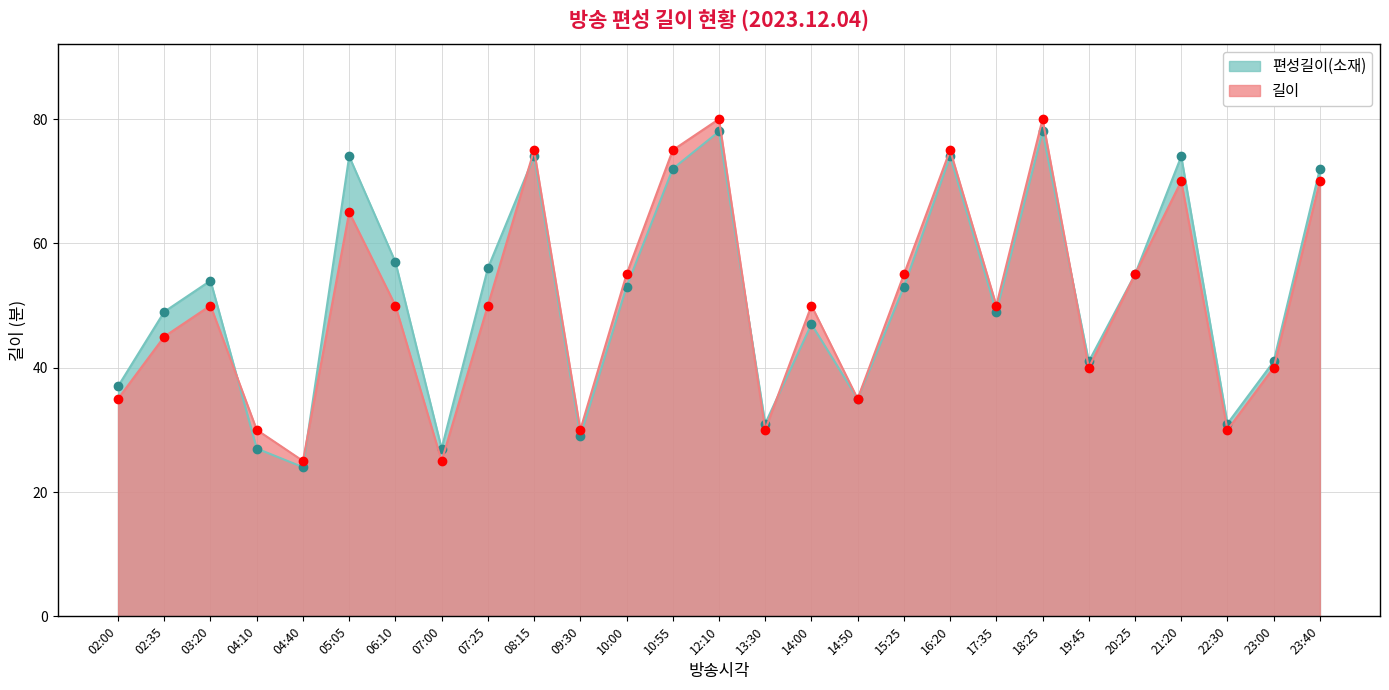

The 편성길이(소재) series shows 75 at 20:25. True or false?

False